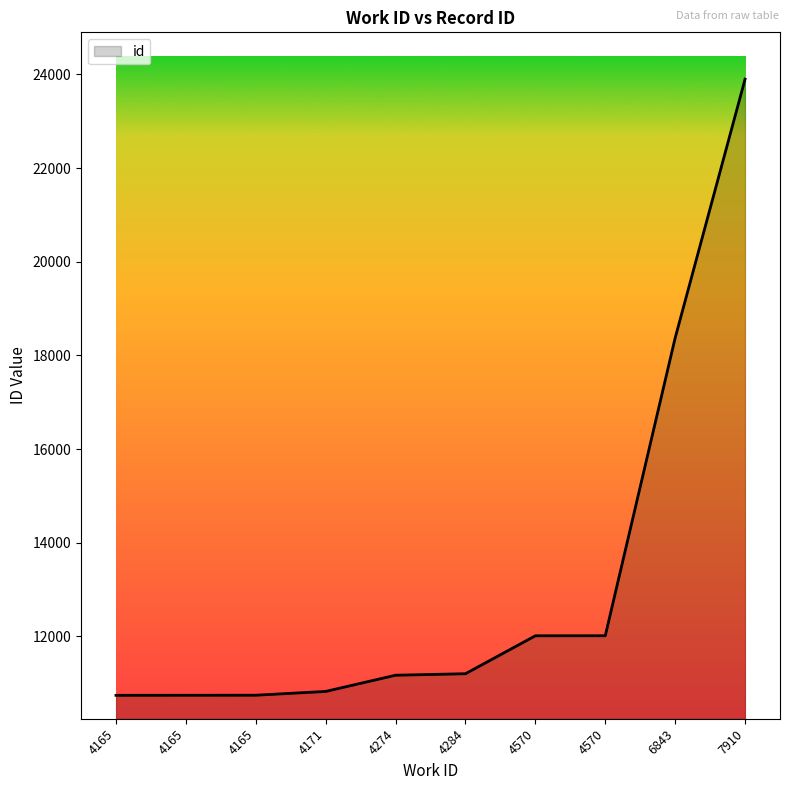

Reading left to right, extract all data points from this chart.

4165=10742	4165=10743	4165=10744	4171=10825	4274=11171	4284=11203	4570=12013	4570=12014	6843=18373	7910=23898